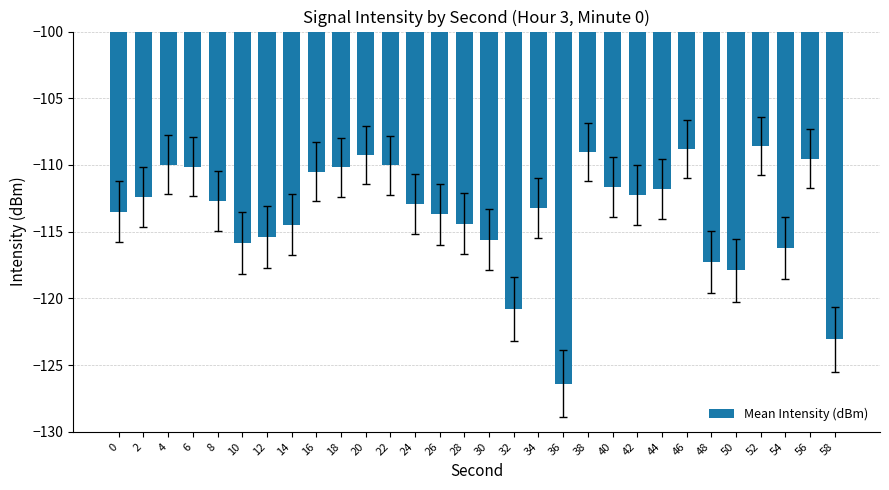

What is the sum of all values?

-3407.5